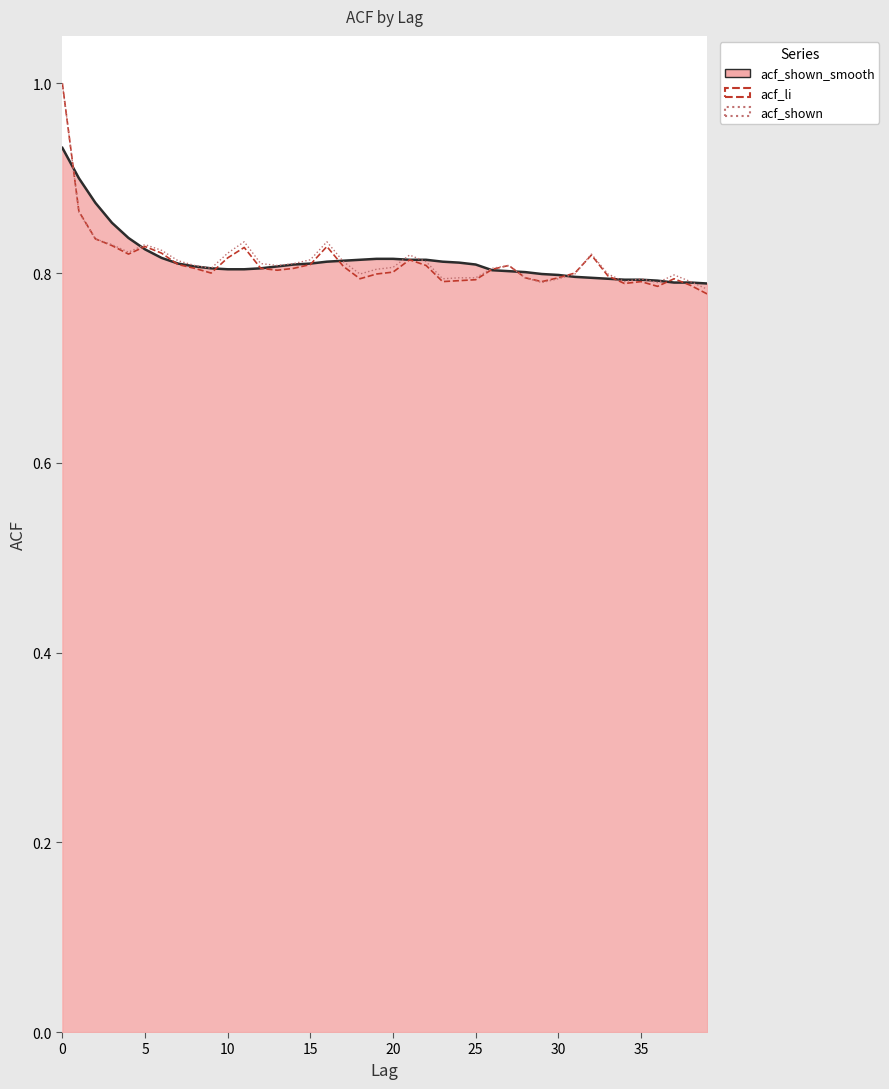

What is the greatest value displayed?

1.0